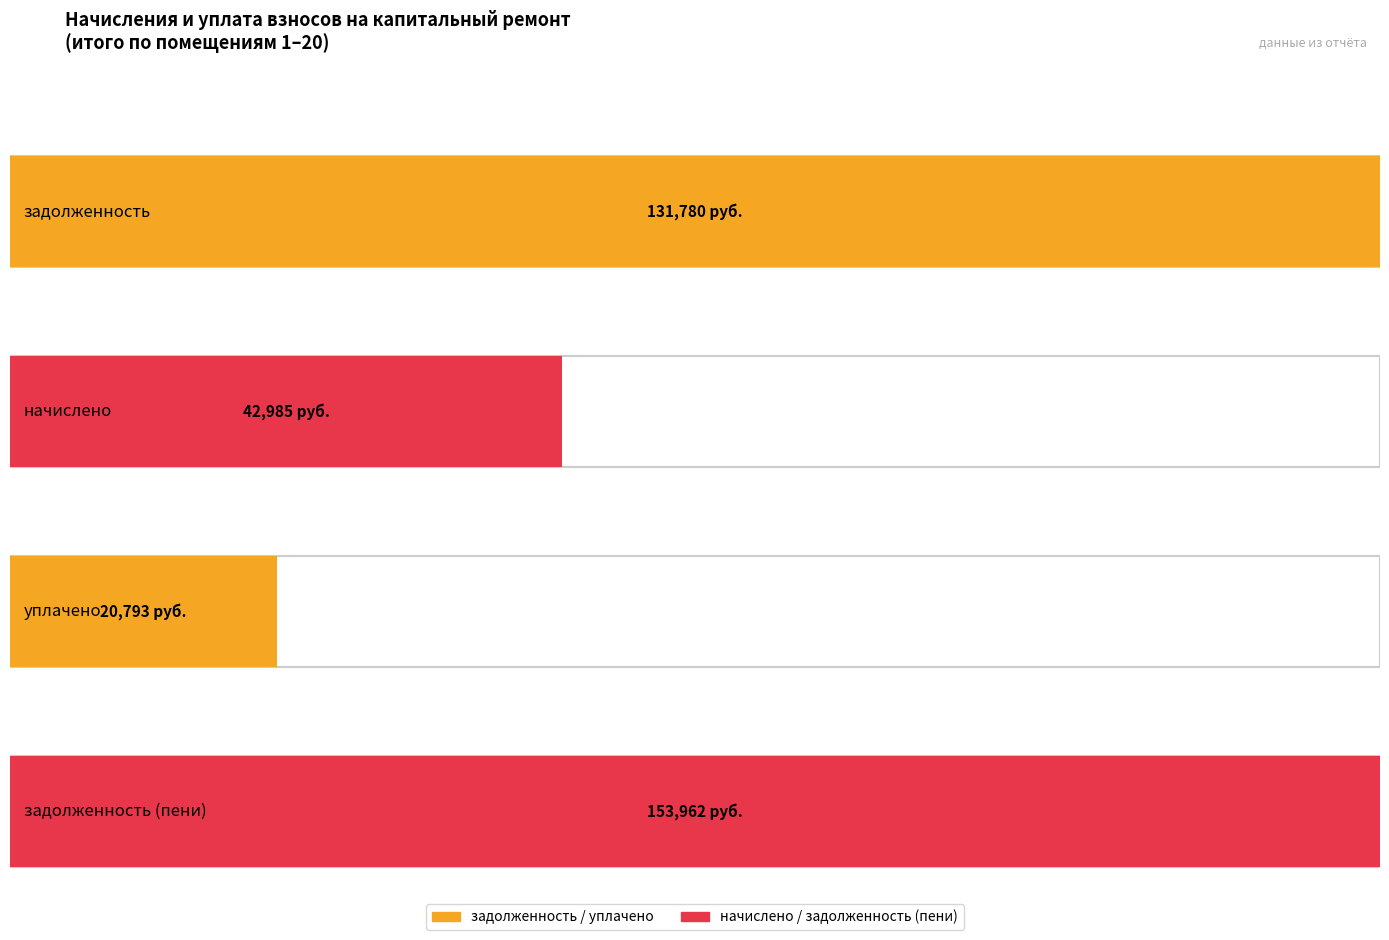

Is it true that задолженность equals 2948.2 at 9?

False